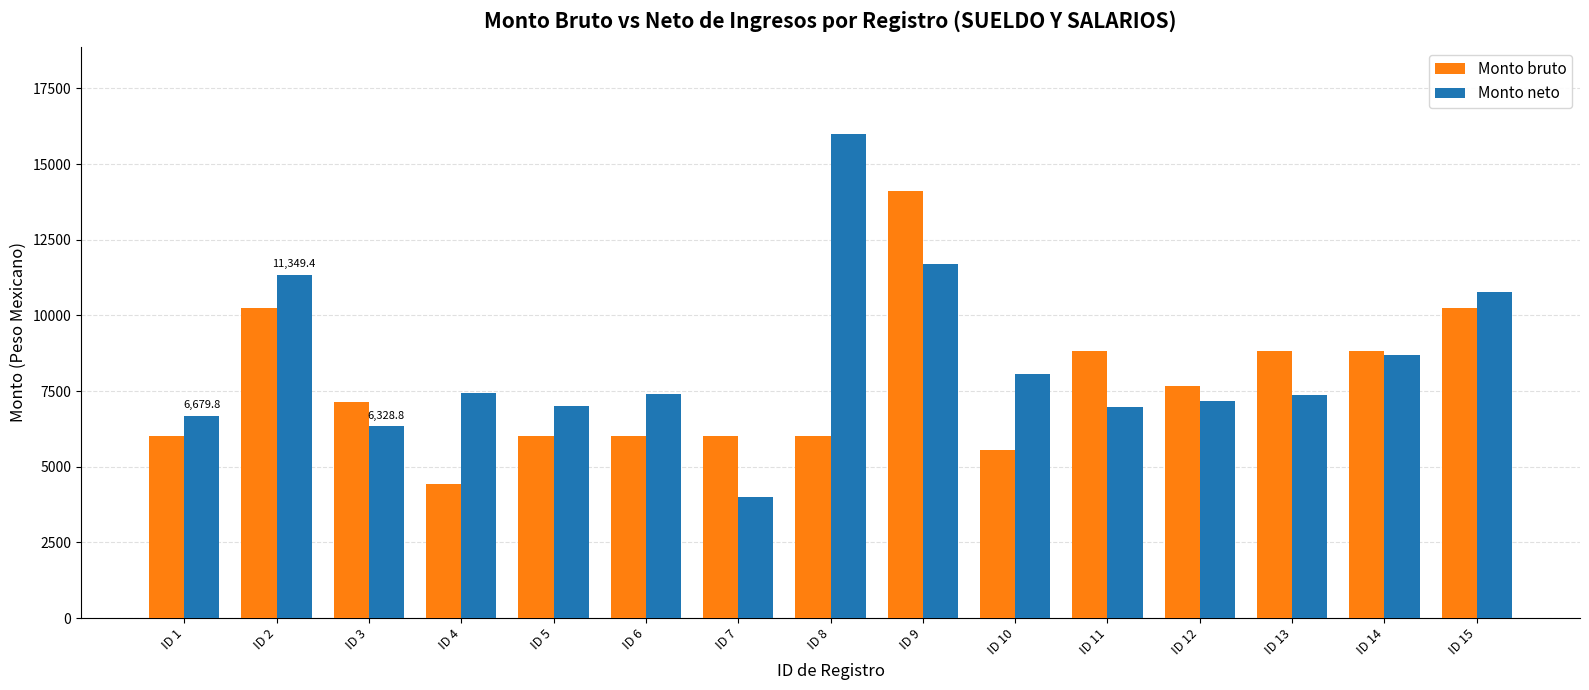

What is the spread (max minus min) of values at ID 9?

2442.7